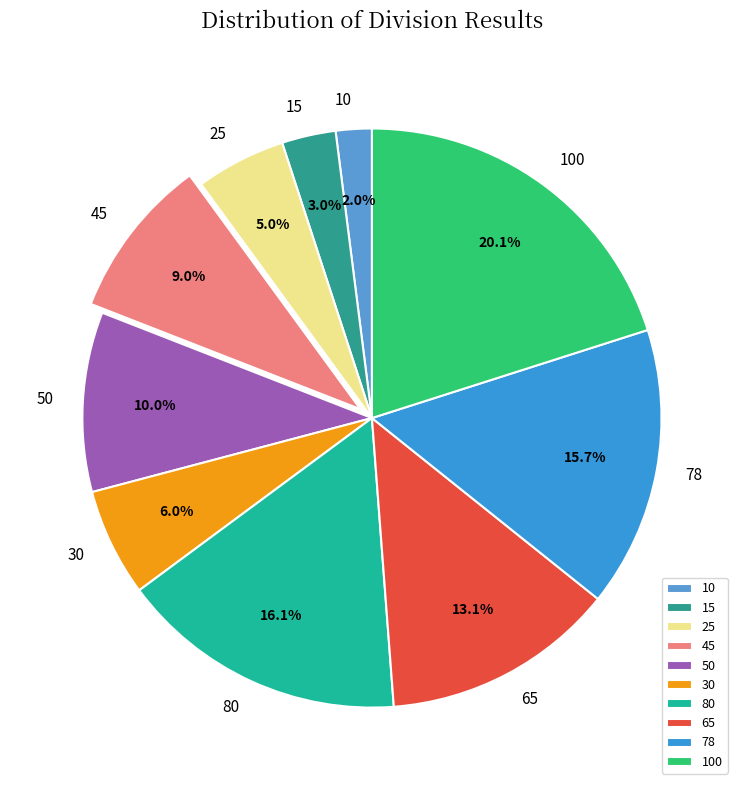

Count the number of slices in the pie.

10